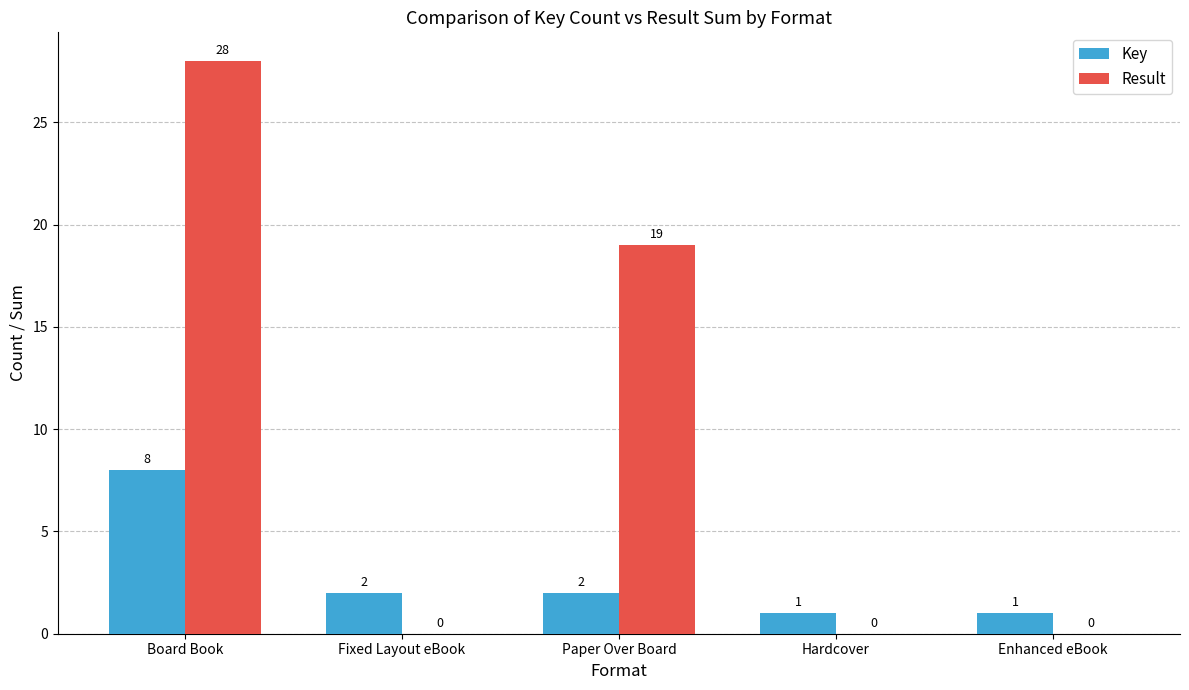

Which category has the highest value in the Key series?

Board Book